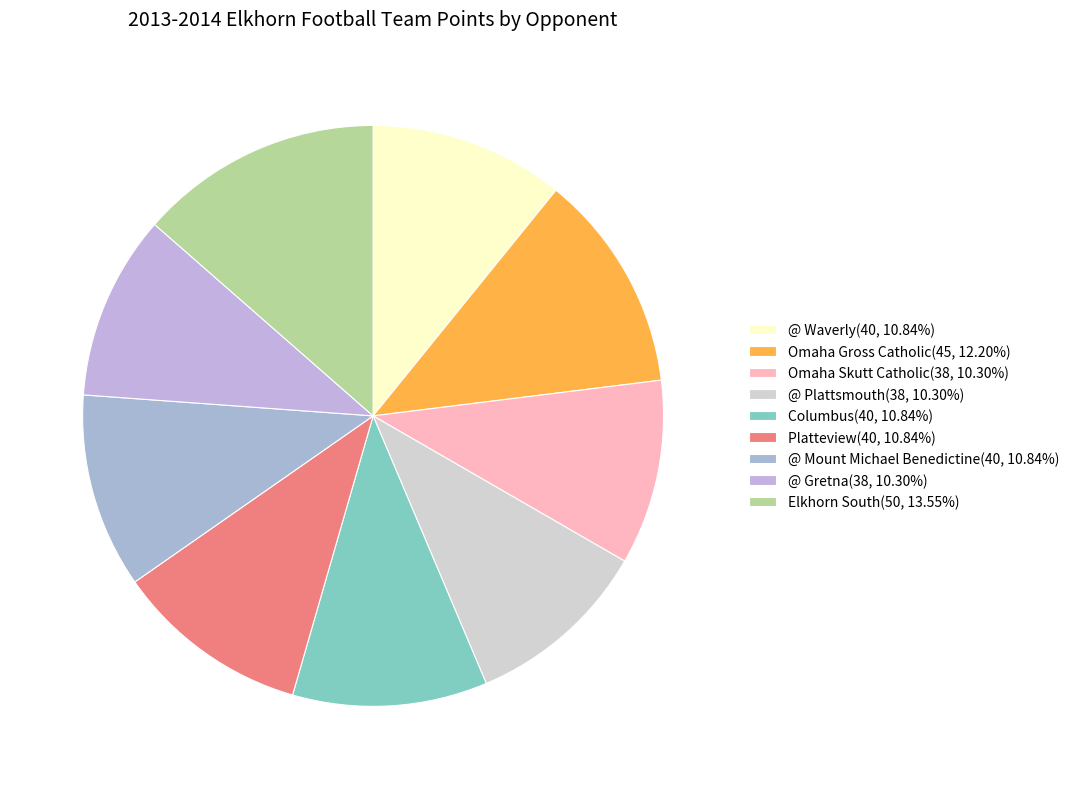

What is the total percentage of Platteview and @ Plattsmouth?

21.1%